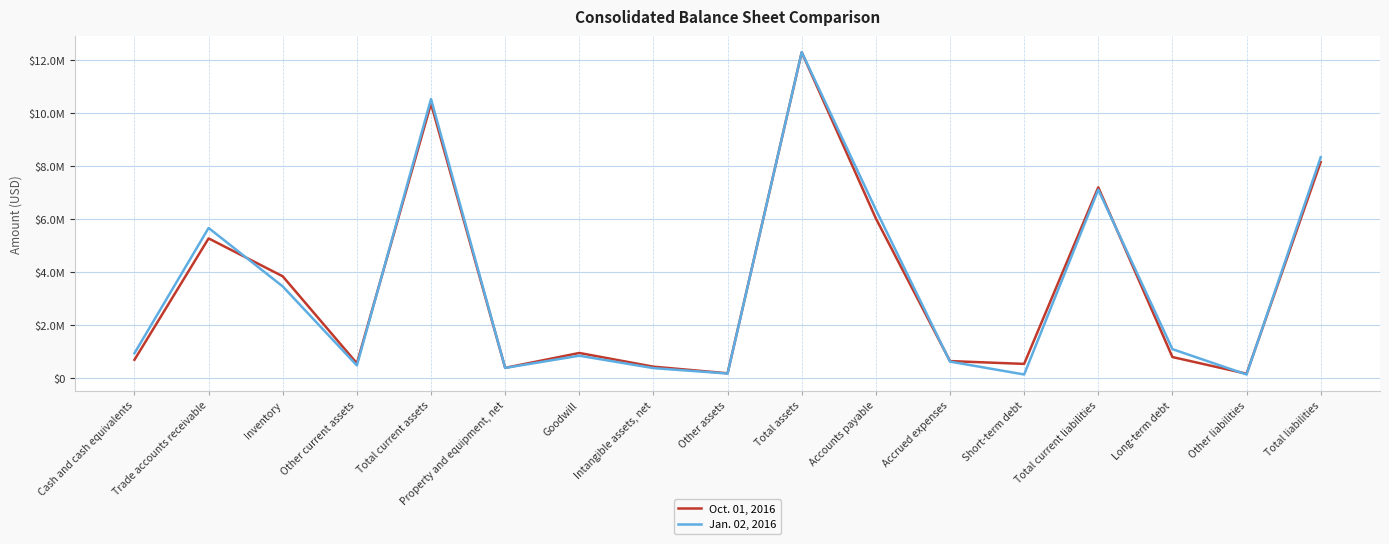

Reading left to right, what are all the values shown in this chart?

Oct. 01, 2016: Cash and cash equivalents=689076	Trade accounts receivable=5270505	Inventory=3839219	Other current assets=556152	Total current assets=10354952	Property and equipment, net=384610	Goodwill=946289	Intangible assets, net=429035	Other assets=179055	Total assets=12293941	Accounts payable=6024197	Accrued expenses=639727	Short-term debt=534213	Total current liabilities=7198137	Long-term debt=792576	Other liabilities=162436	Total liabilities=8153149
Jan. 02, 2016: Cash and cash equivalents=935267	Trade accounts receivable=5663754	Inventory=3457016	Other current assets=475813	Total current assets=10531850	Property and equipment, net=381414	Goodwill=843001	Intangible assets, net=374674	Other assets=169750	Total assets=12300689	Accounts payable=6353511	Accrued expenses=620501	Short-term debt=134103	Total current liabilities=7108115	Long-term debt=1090702	Other liabilities=134086	Total liabilities=8332903